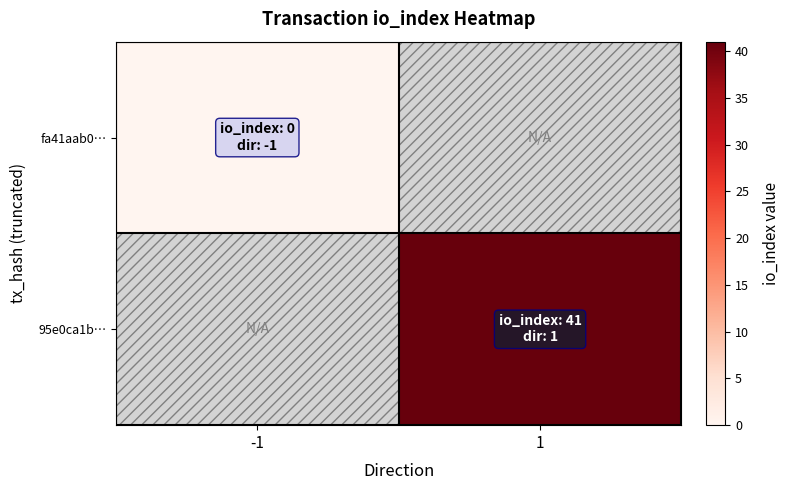

How many data points does each series have?

2